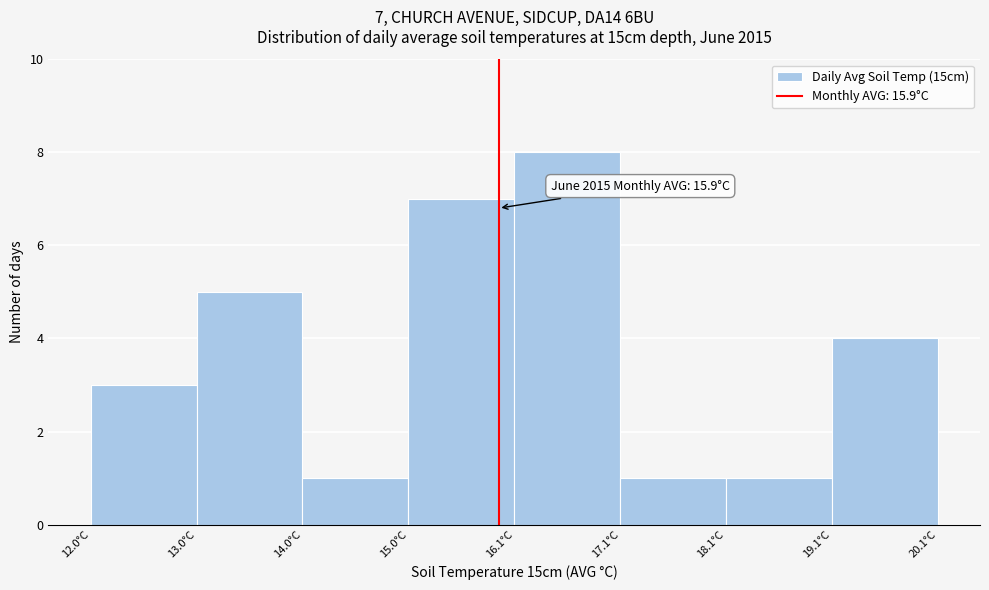

Which range on the x-axis has the tallest bar?

16.0 to 17.0